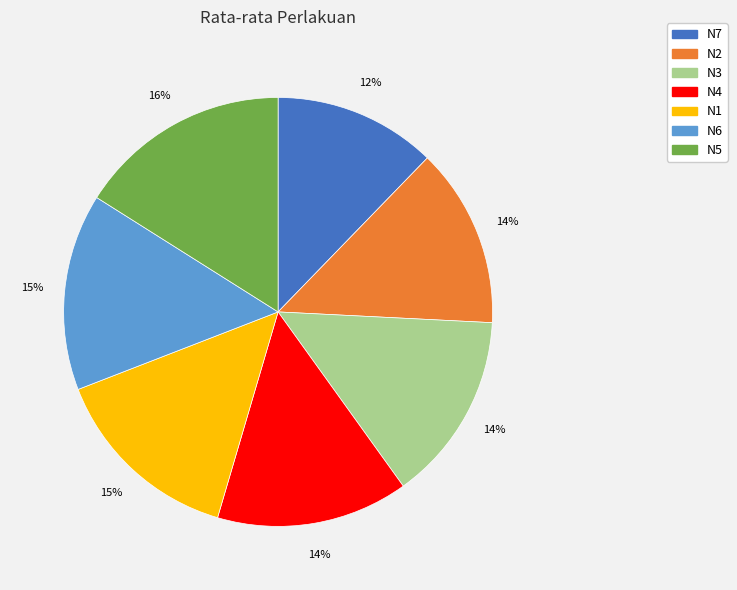

Which category has the biggest portion of the pie?

N5